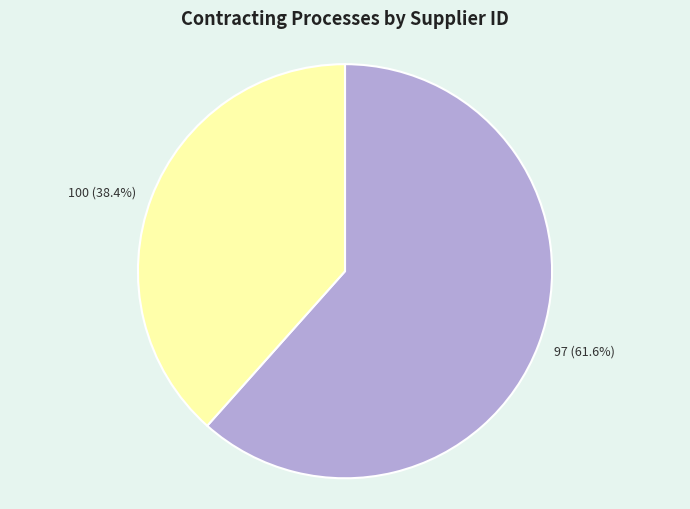

To the nearest percent, what is the difference between the largest and smallest slice percentages?

23%